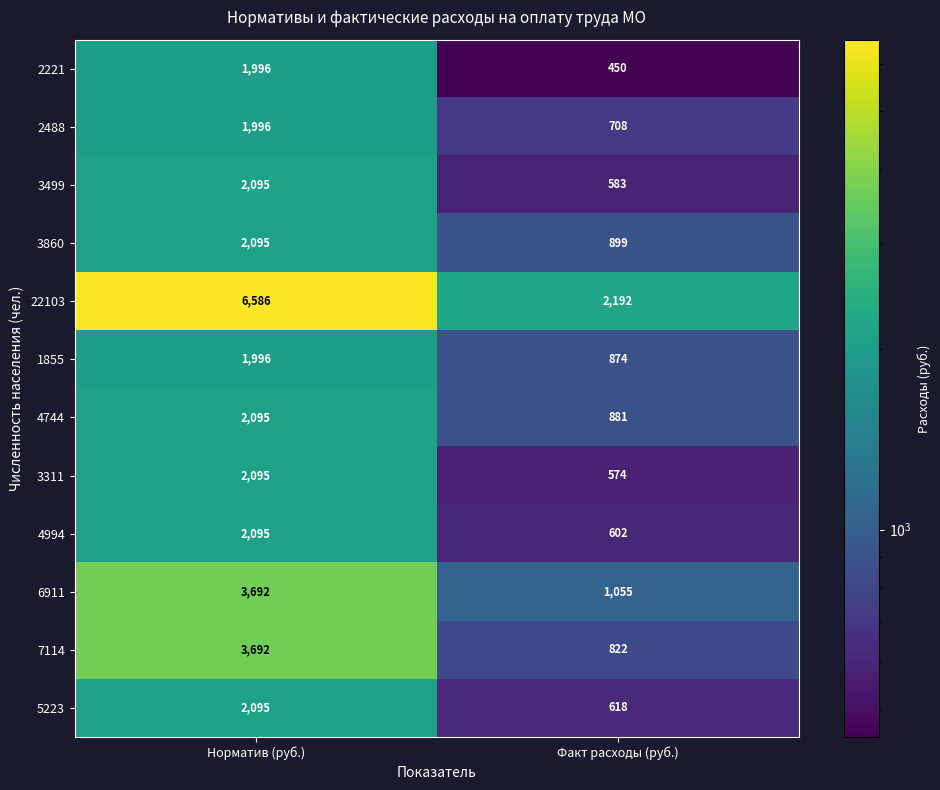

What is the difference between the 2221 values at Норматив (руб.) and Факт расходы (руб.)?

1546